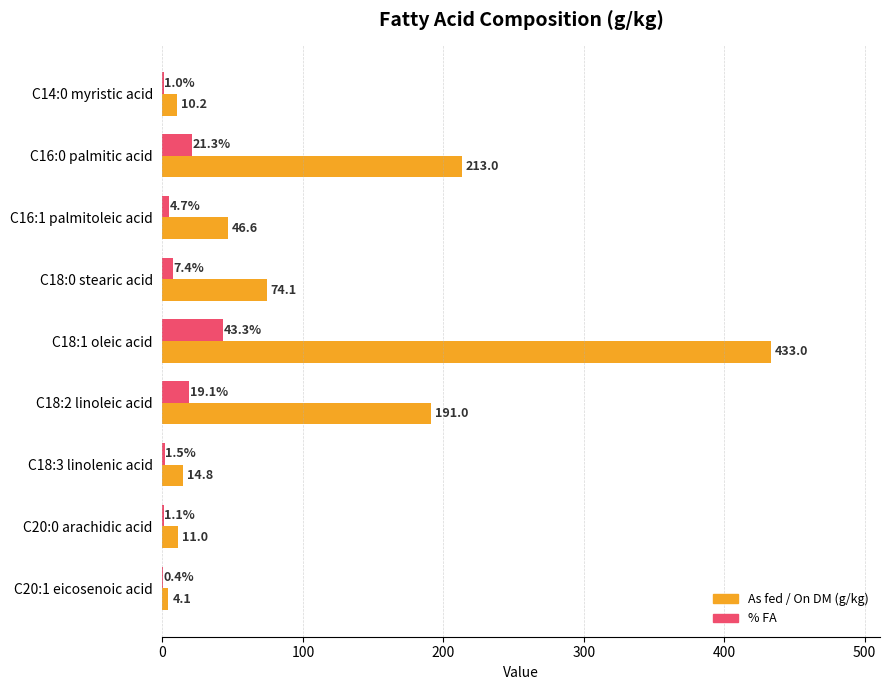

What is the total value across all series at C18:3 linolenic acid?

16.3